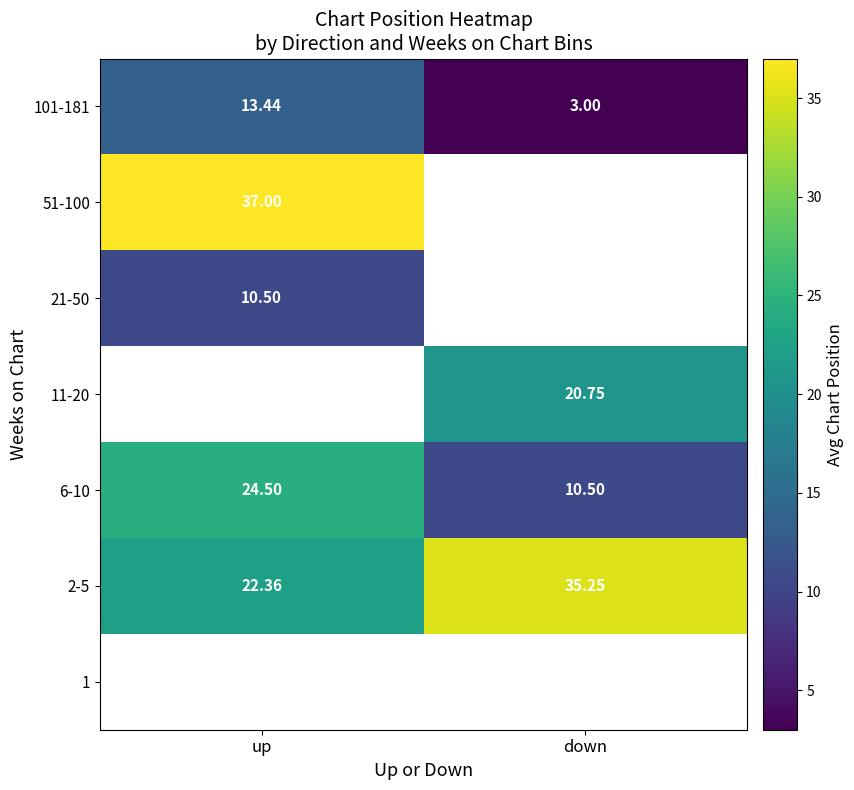

Rank the categories by 6-10 value from lowest to highest.

down, up